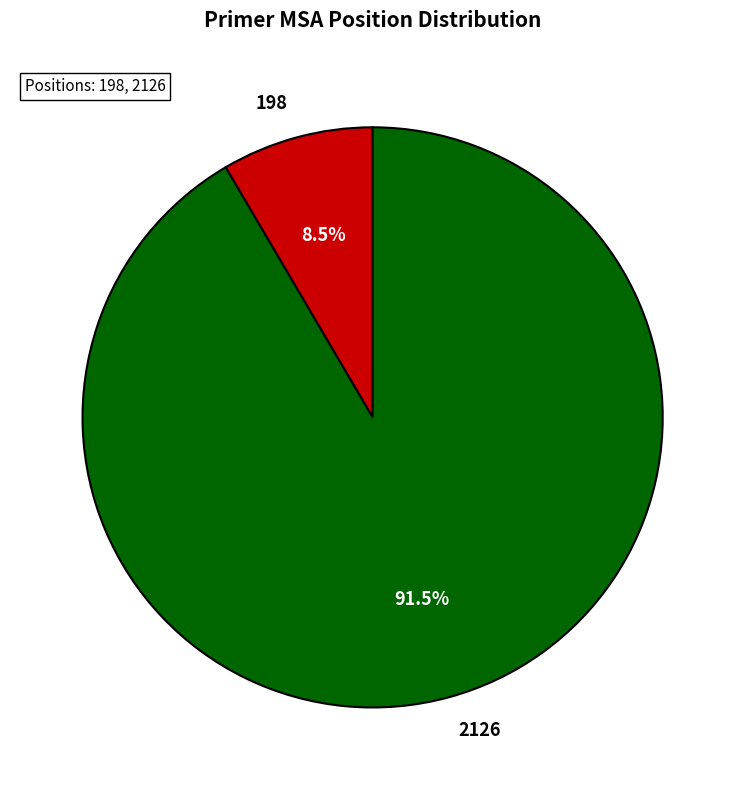

Which has a higher value, 2126 or 198?

2126